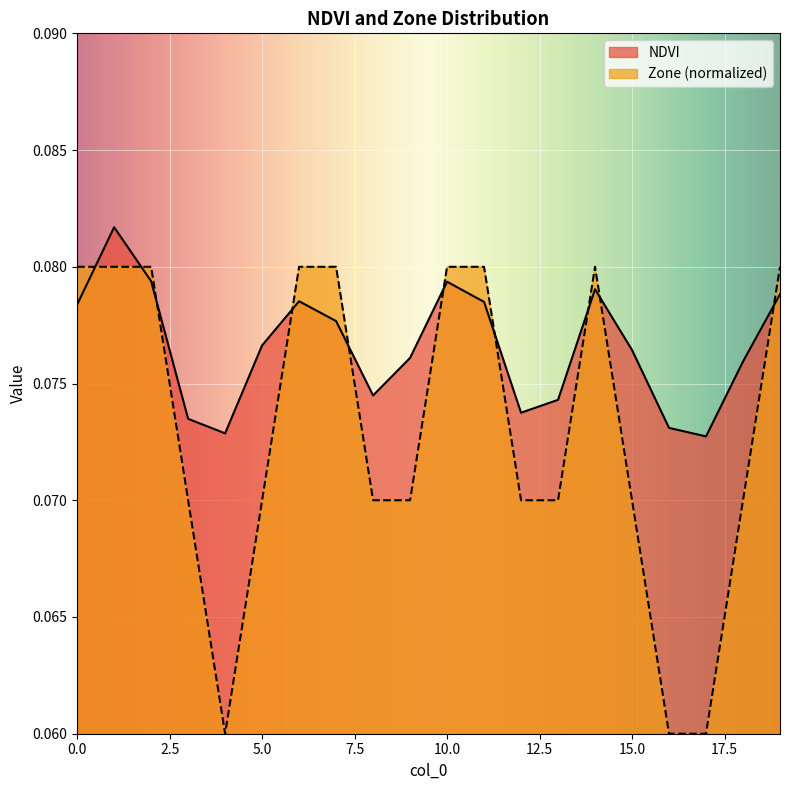

Is the value of NDVI at 0 greater than the value of Zone at 9?

Yes